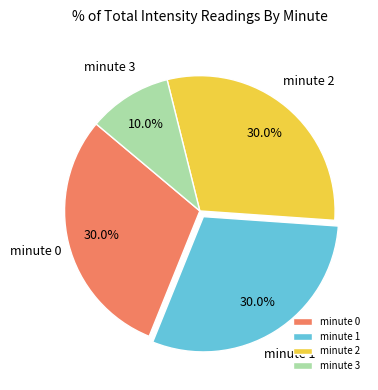

What percentage is the minute 1 slice, to the nearest percent?

30%